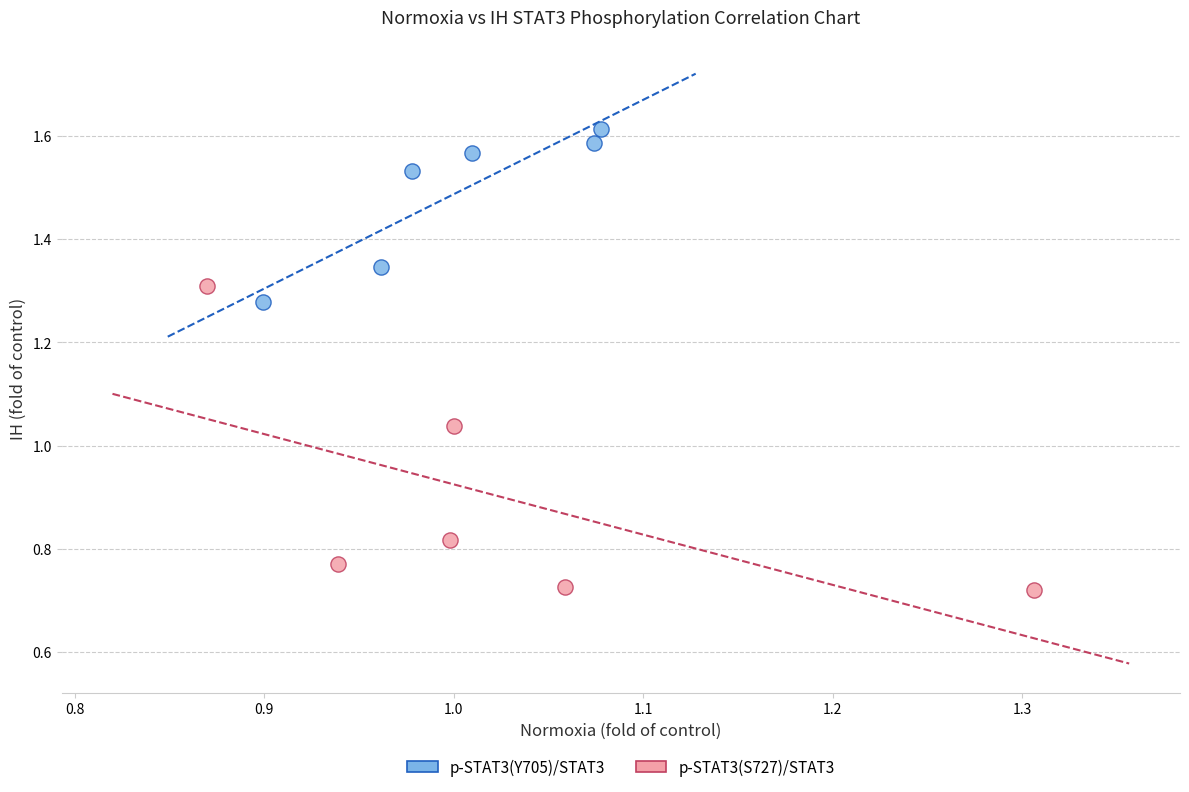

Which series reaches the minimum Y coordinate?

p-STAT3(S727)/STAT3